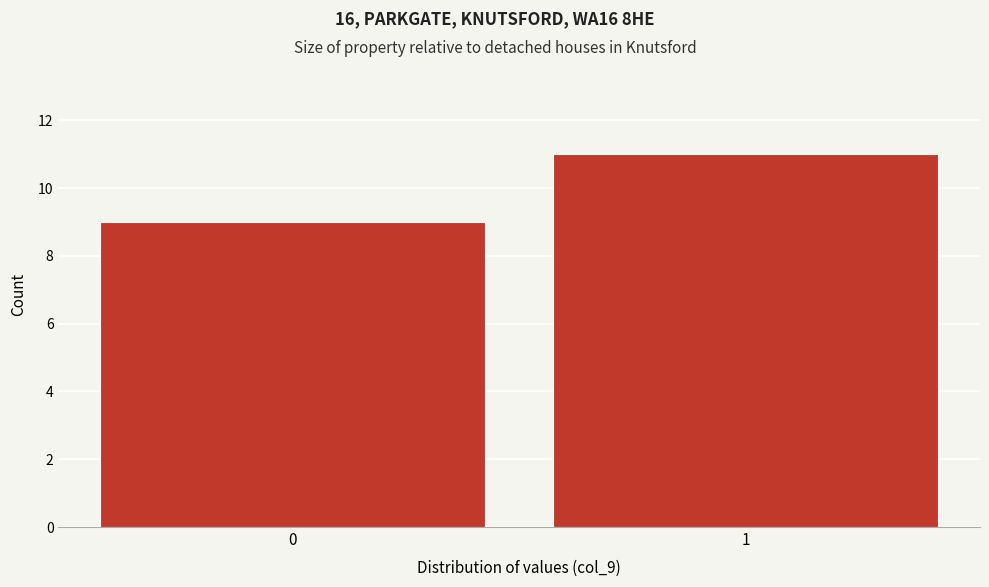

Reading left to right, what are all the values shown in this chart?

9	11